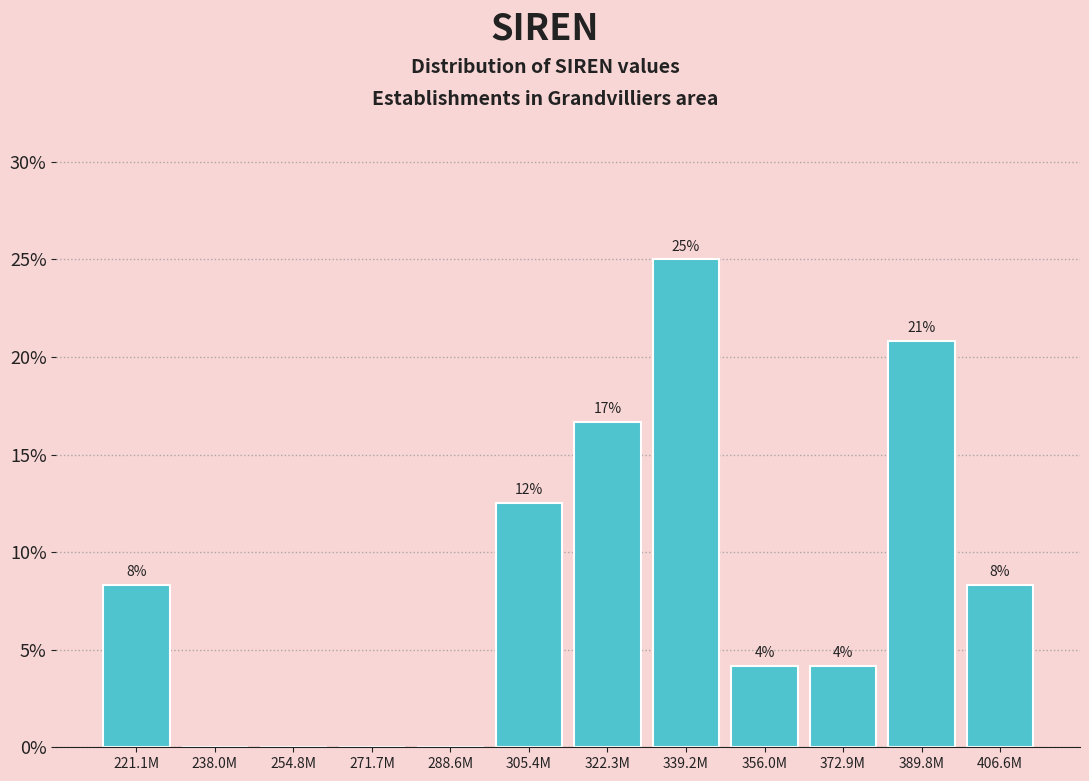

Are the bars horizontal?

No